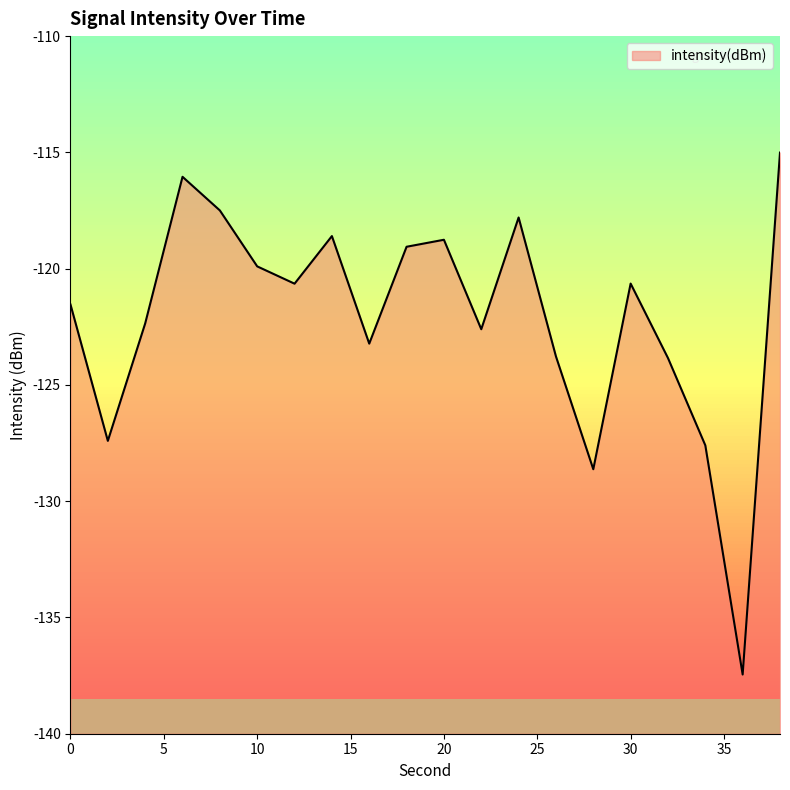

Rank the categories by value from lowest to highest.

36, 28, 34, 2, 32, 26, 16, 22, 4, 0, 12, 30, 10, 18, 20, 14, 24, 8, 6, 38